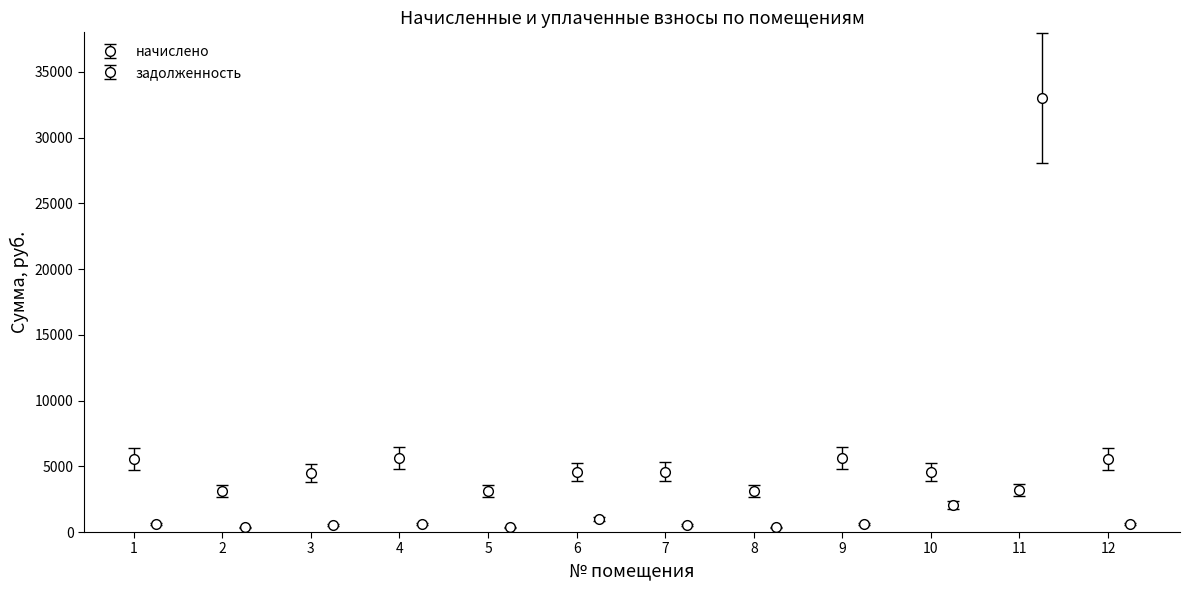

True or false: начислено and задолженность intersect in this chart.

True